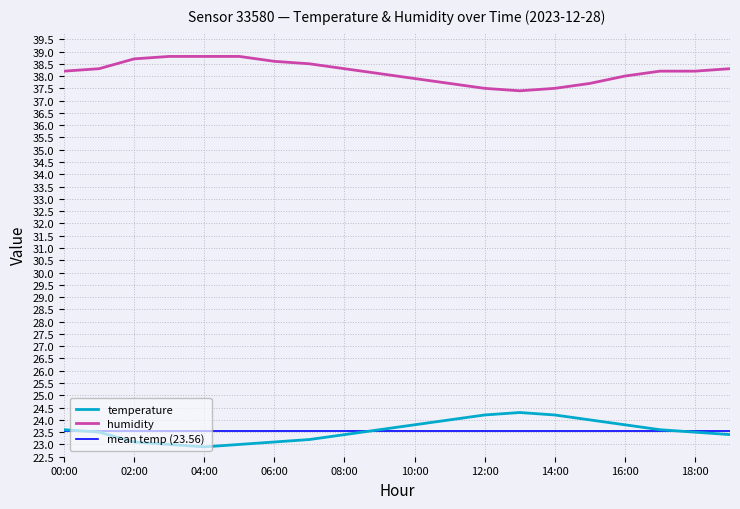

What is the difference between the second highest and second lowest values in the temperature series?

1.2